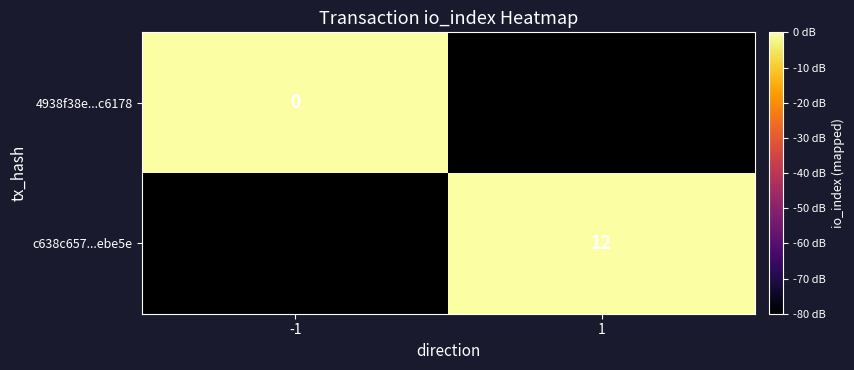

At which category does the chart reach its minimum across all series?

-1